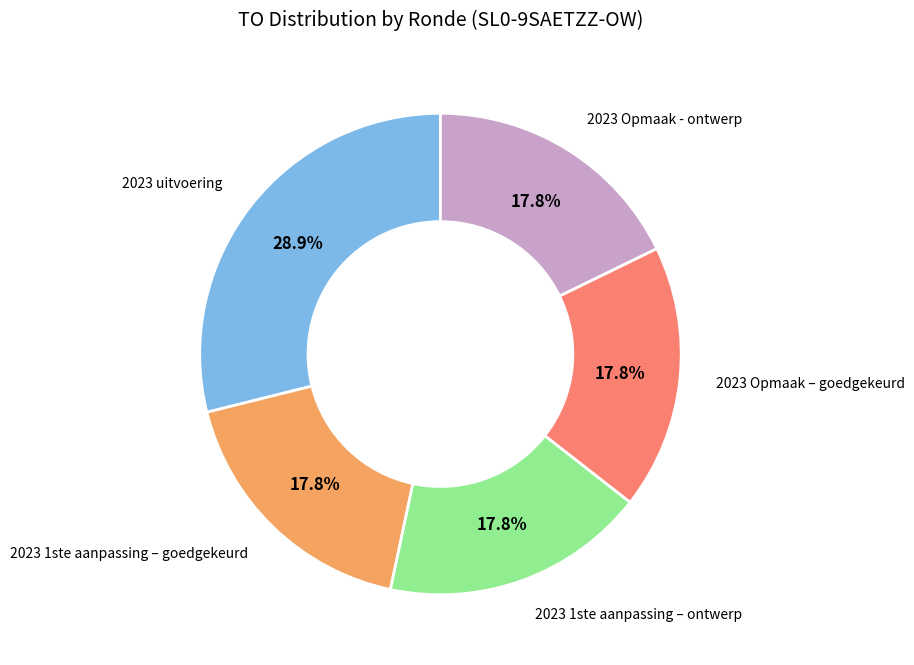

Is there any slice that represents more than half of the pie?

No